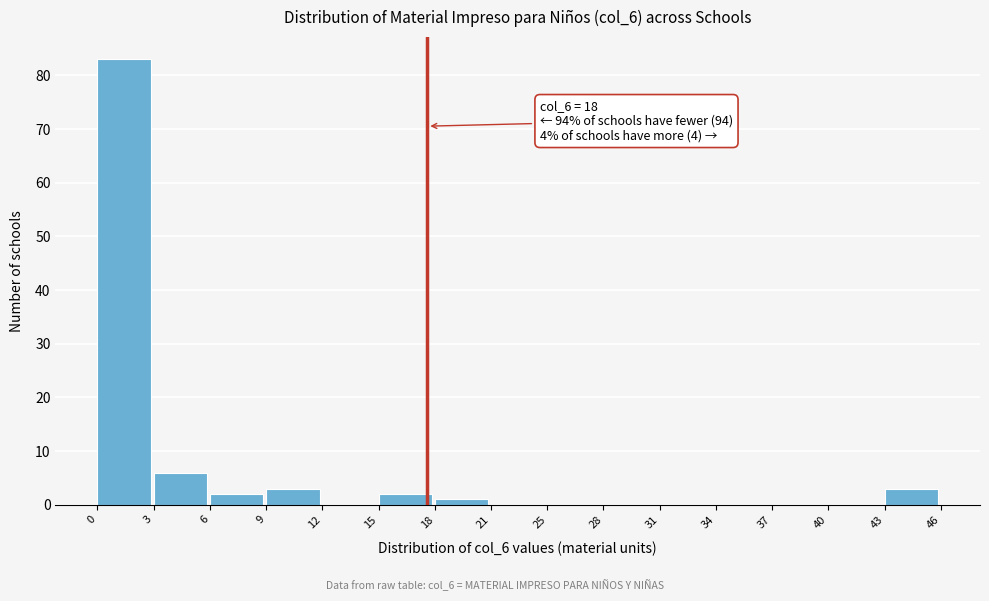

Over which range of the x-axis is the bar tallest?

0 to 3